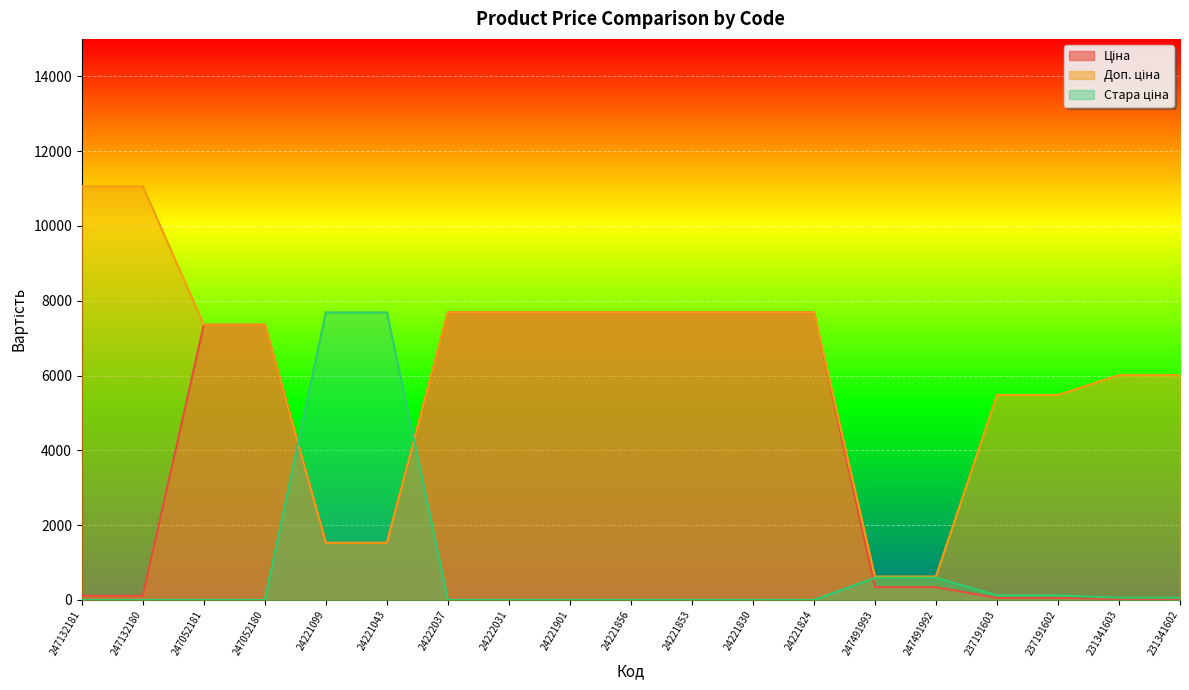

What are all the series names shown in the legend?

Ціна, Доп. ціна, Стара ціна